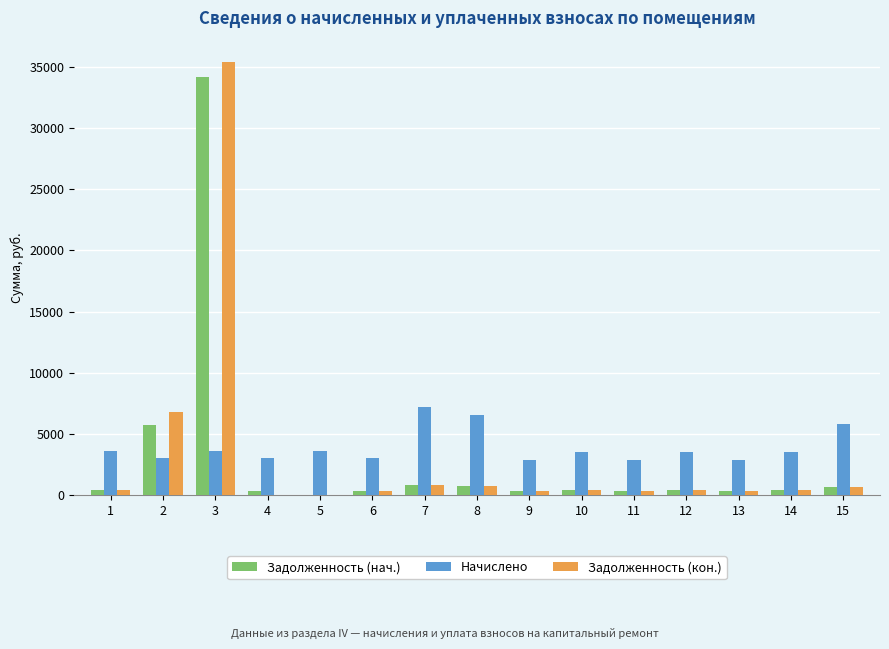

At which category is the sum across all series the highest?

3